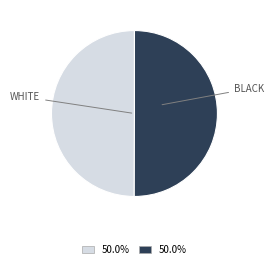

Count the number of slices in the pie.

2